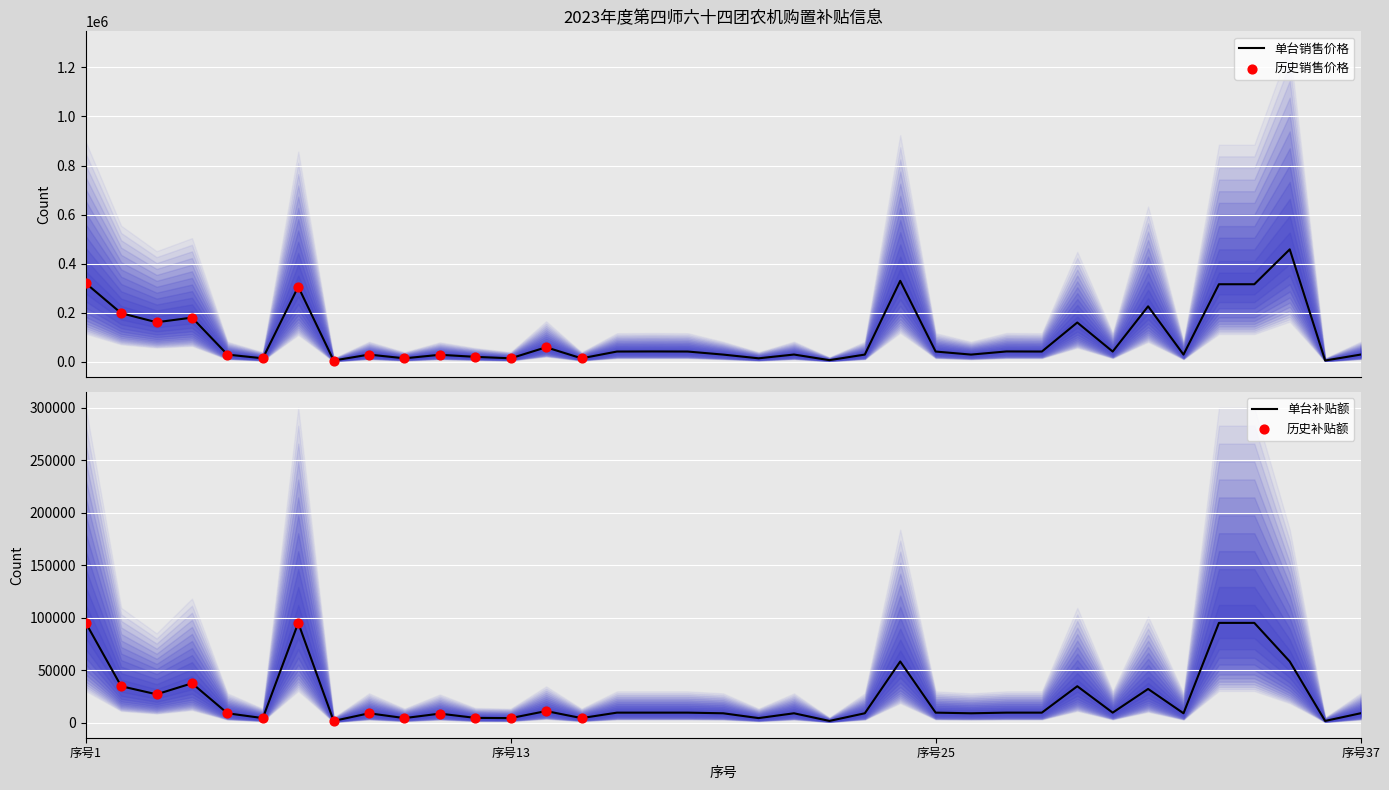

Which series reaches the maximum Y coordinate?

单台销售价格（元）